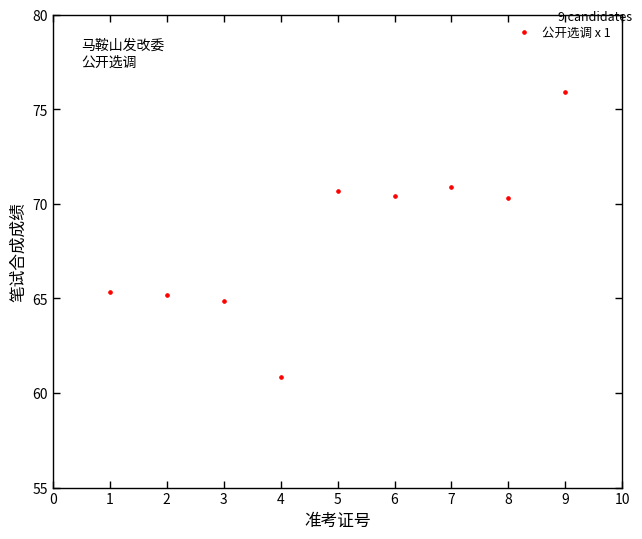

What is the range of X values (max minus min)?

8.0